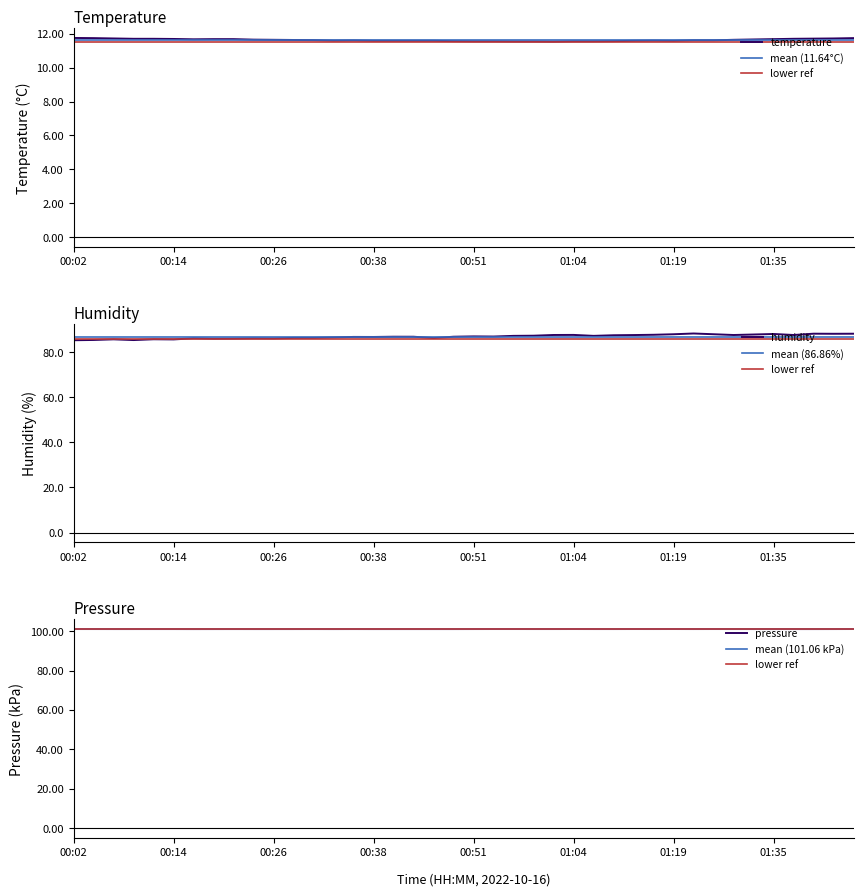

How many lines are shown in the chart?

3